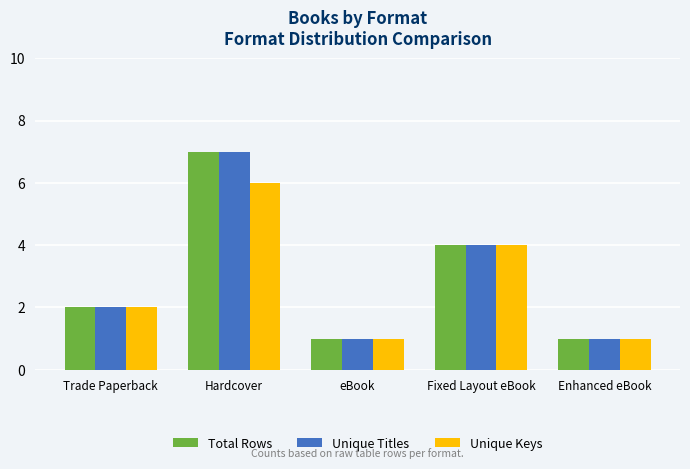

How many distinct data groups are displayed?

3